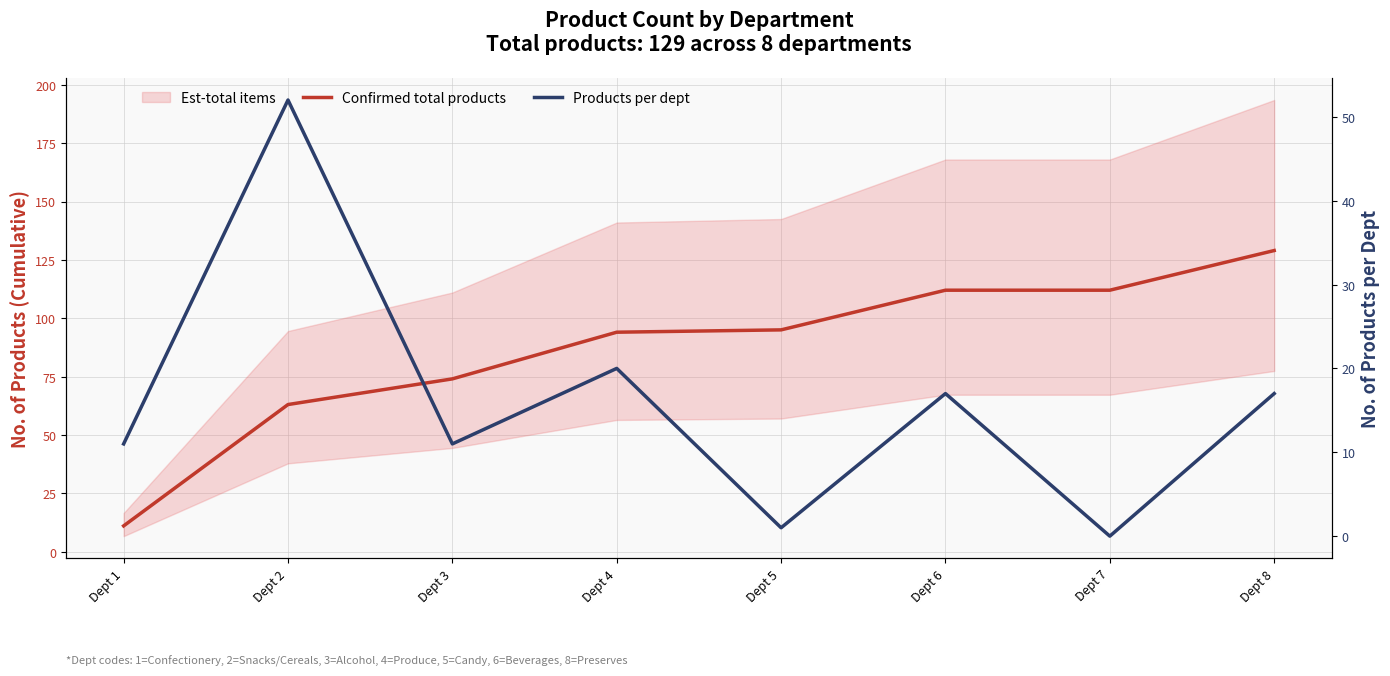

Which series has the largest range (max minus min)?

Confirmed total products